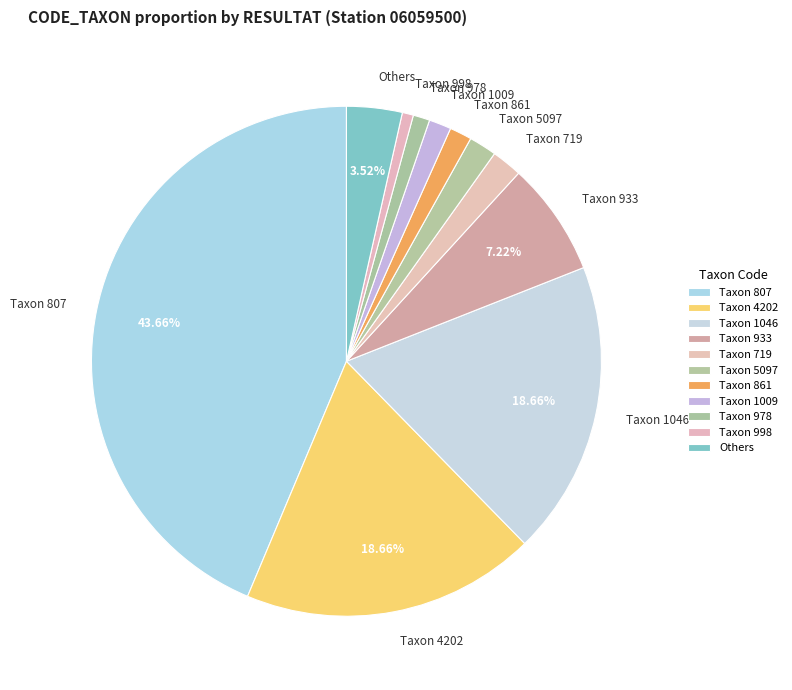

Count the number of slices in the pie.

11